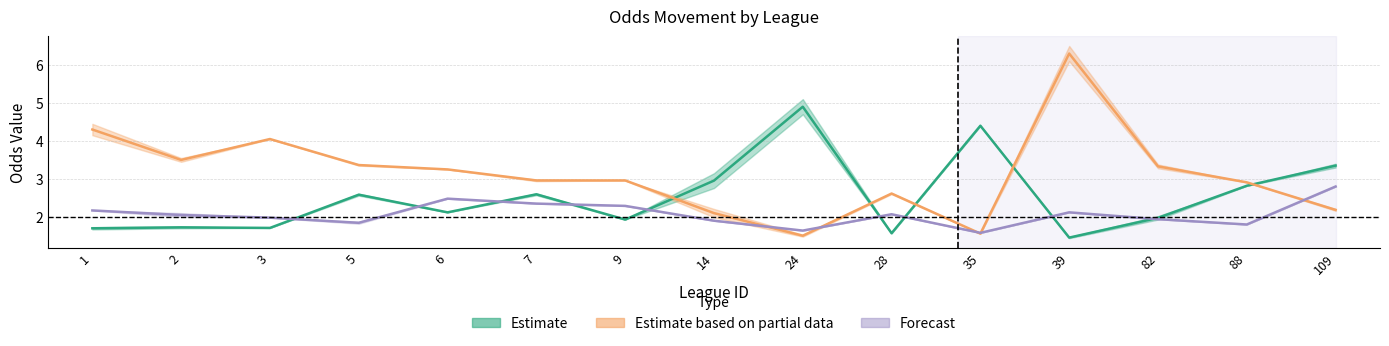

What is the value of the first_away point at the 3rd from the left?

4.0